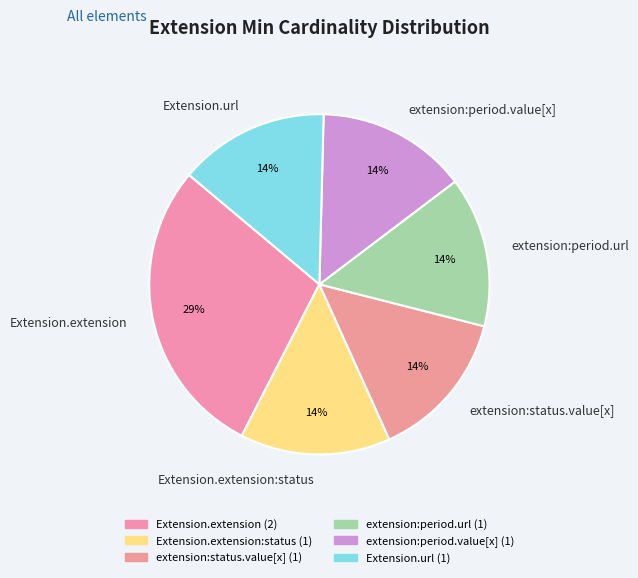

Approximately how many times larger is the value at Extension.extension:status compared to extension:status.value[x]?

1.0